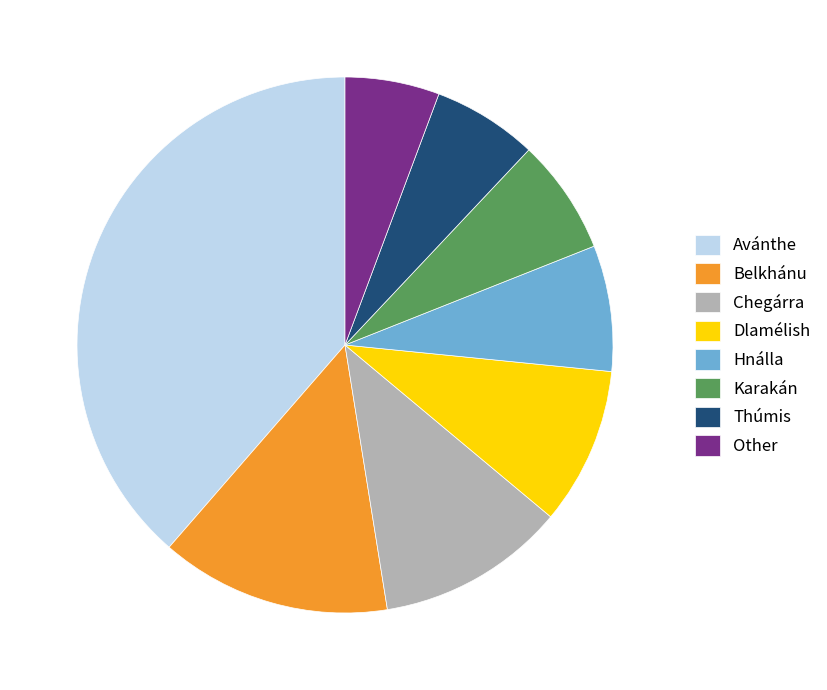

Between Thúmis and Hnálla, which is larger?

Hnálla